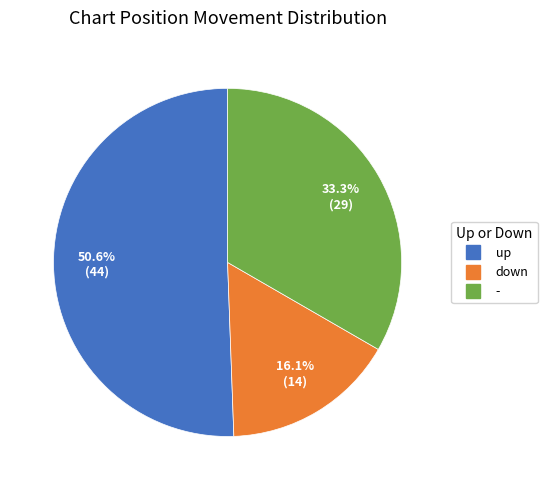

To the nearest percent, what portion does down represent?

16%